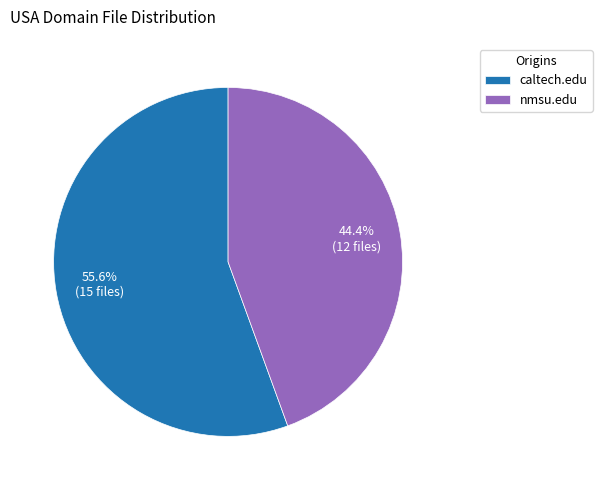

To the nearest percent, what percentage of the pie is nmsu.edu?

44%